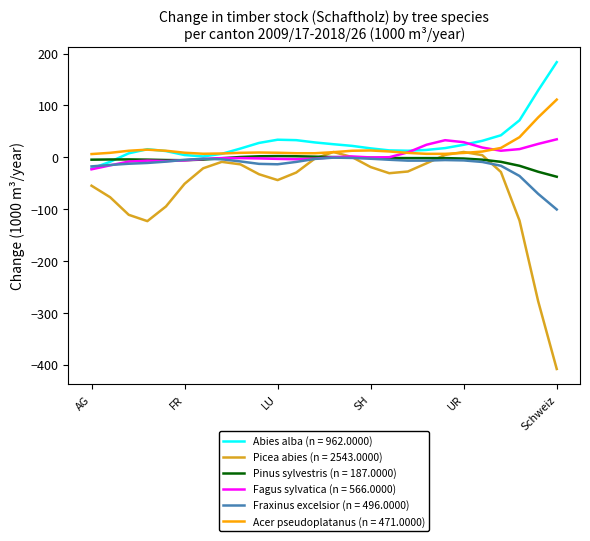

Which series has the largest range (max minus min)?

Picea abies (n = 2543.0000)